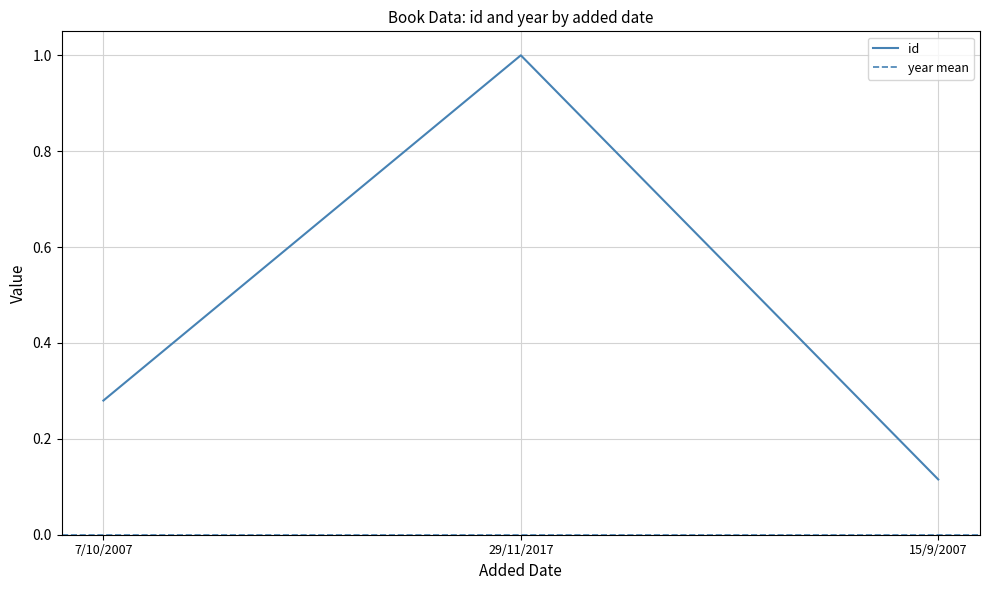

What is the sum of the values at 7/10/2007 and 15/9/2007?

0.4